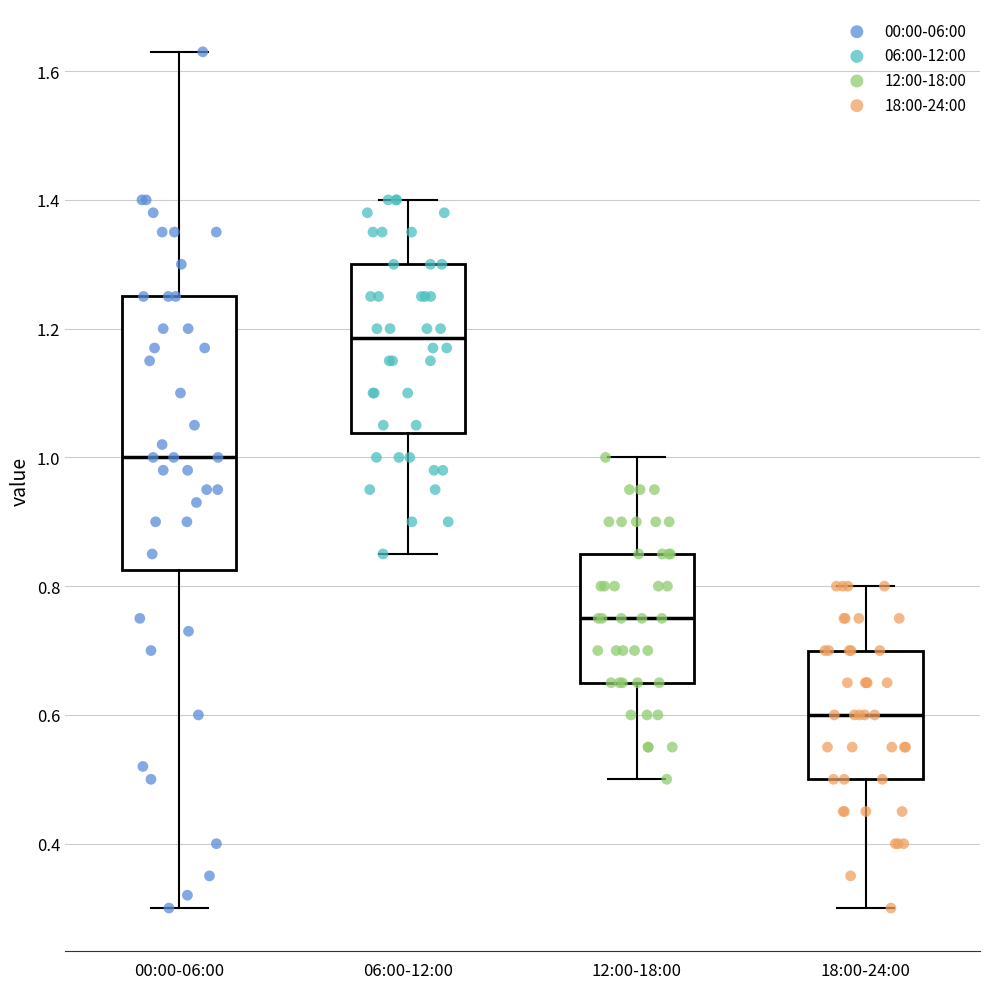

Which box's median line is the highest?

06:00-12:00